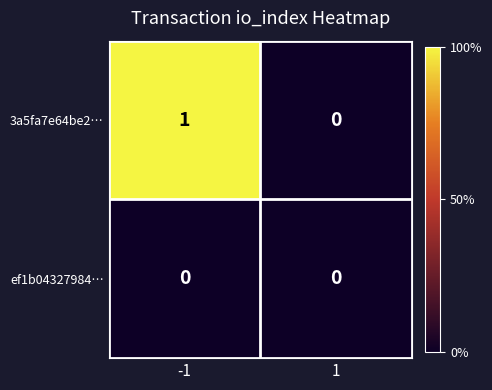

Reading right to left, list all the values displayed in this chart.

3a5fa7e64be2…: 0	1
ef1b04327984…: 0	0